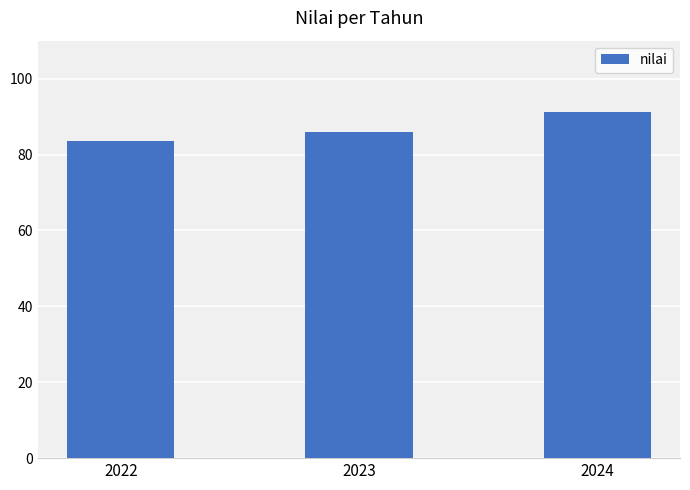

What is the value of the 1st bar from the left?

83.5